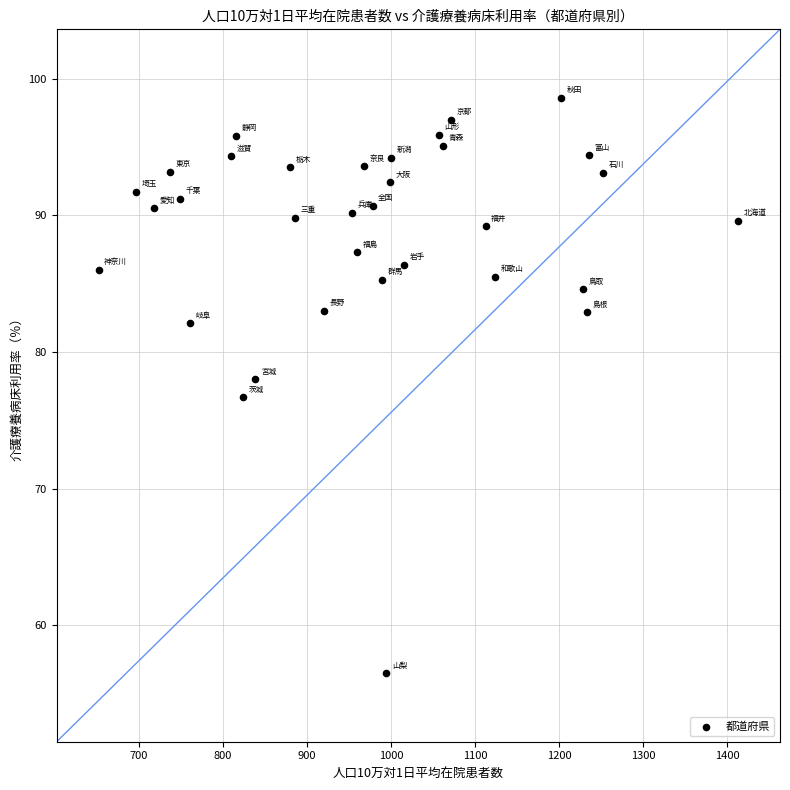

What is the range of Y values (max minus min)?

42.1